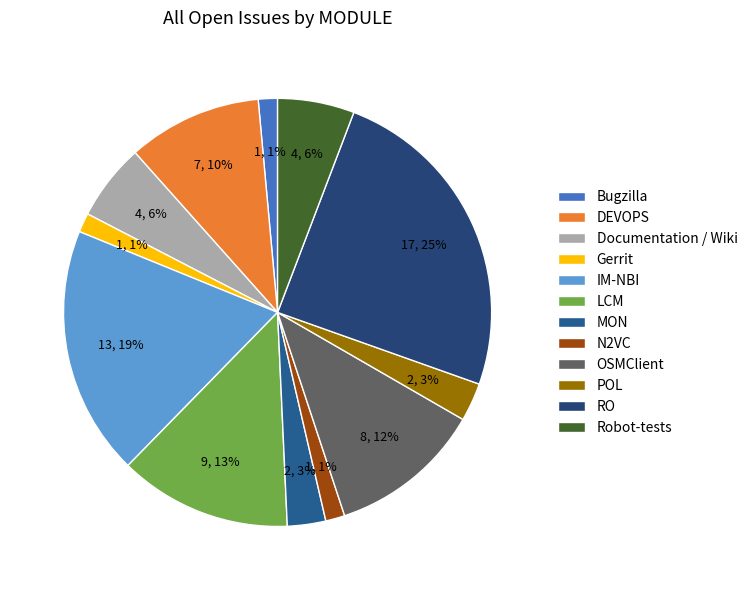

What is the ratio of the value at DEVOPS to the value at Gerrit?

7.0